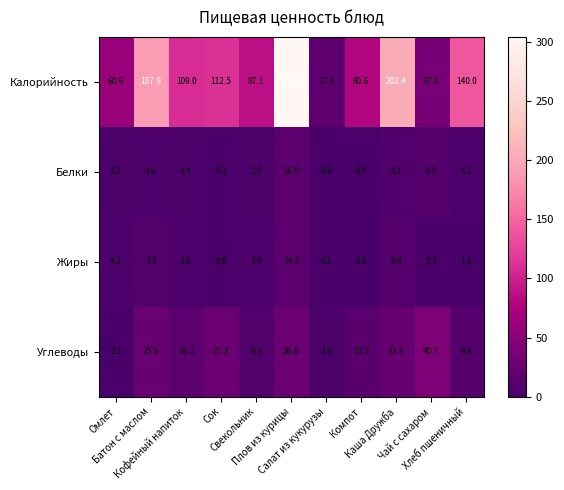

Between Кофейный напиток and Салат из кукурузы, which series saw the biggest shift?

Калорийность